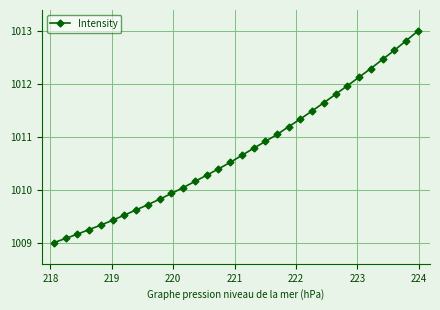

What is the difference between the second highest and second lowest values?

3.7